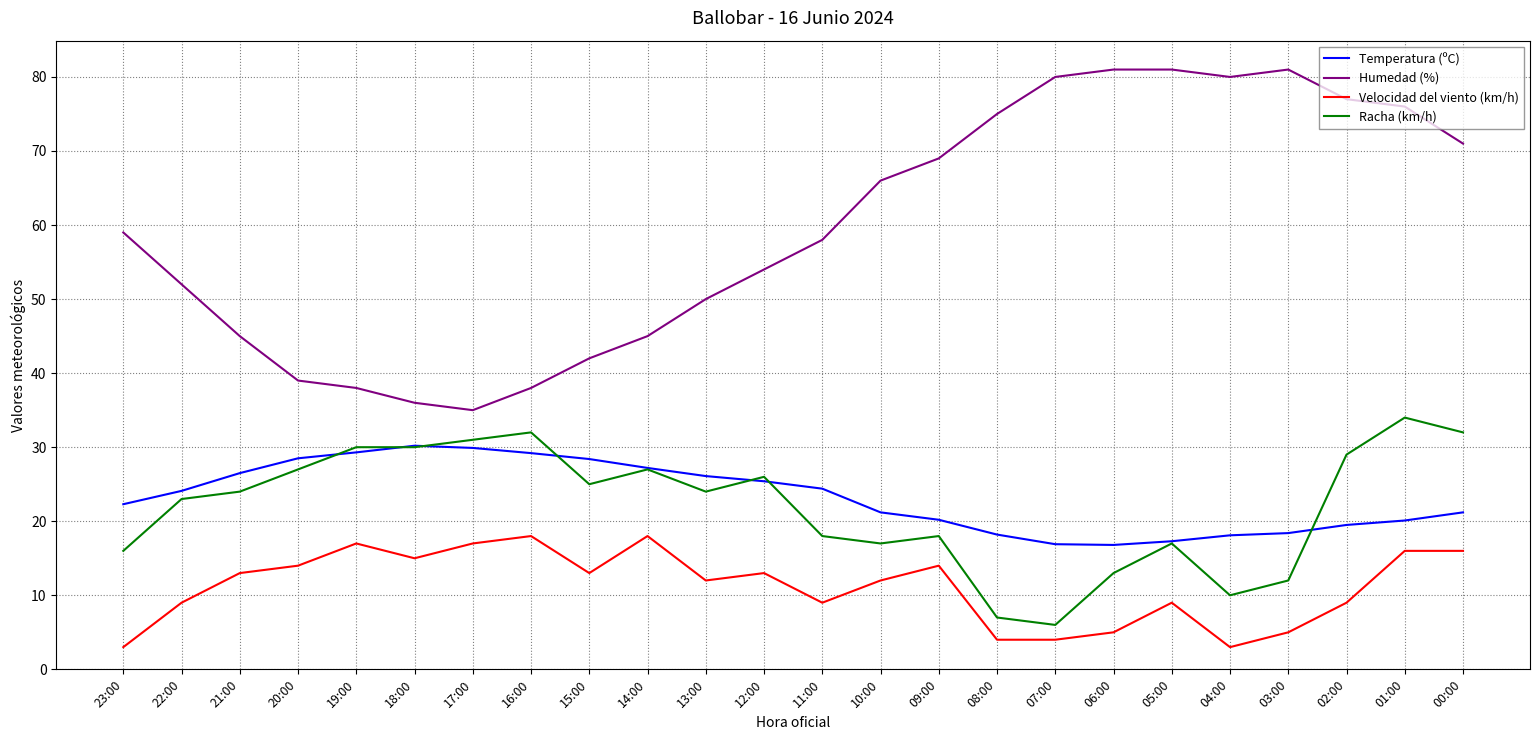

Which category has the lowest value in the Humedad (%) series?

17:00